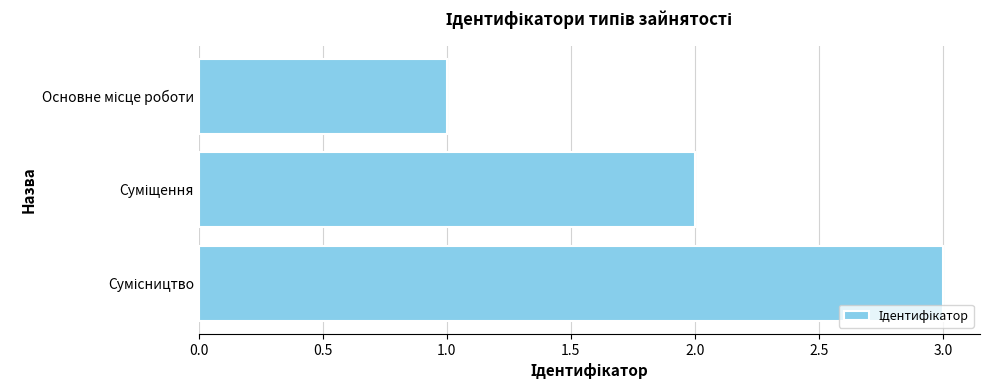

Are the bars horizontal?

Yes